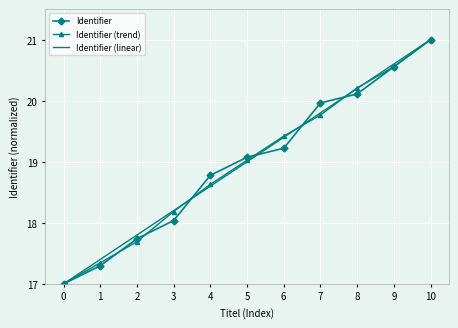

What is the value of the Identifier point at the 4th from the left?

18.0